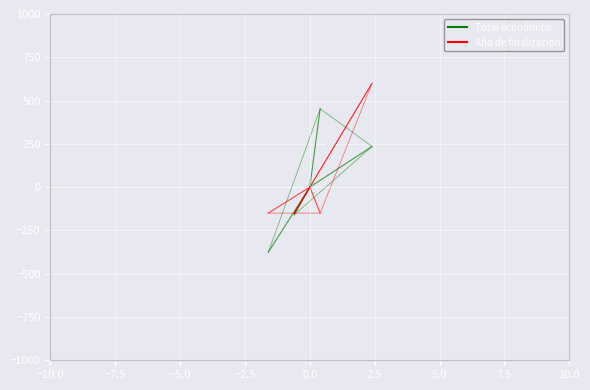

Which series has the widest spread of values?

Total económico